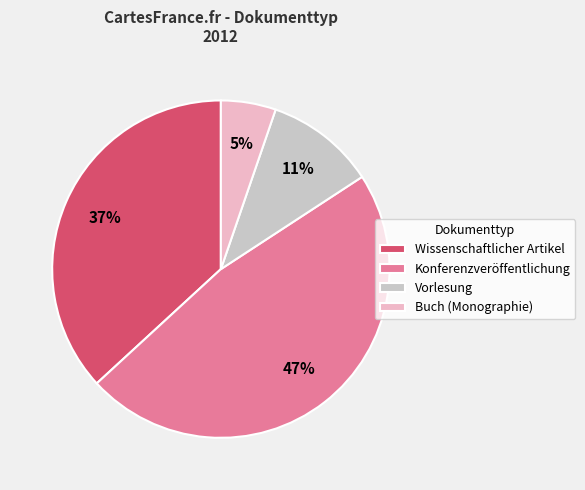

Does any single category account for the majority?

No